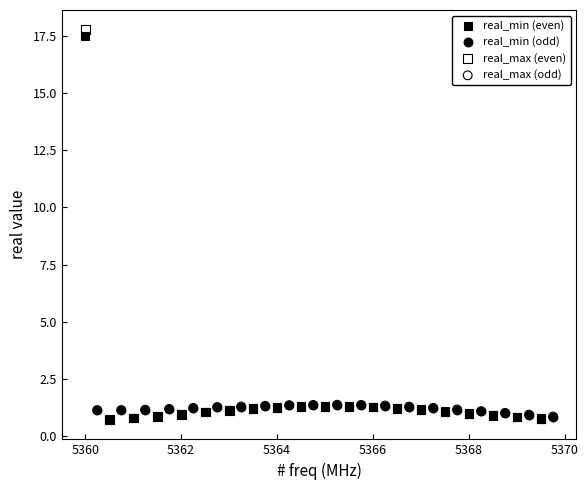

Which series has the largest Y range (max minus min)?

real_max (even)